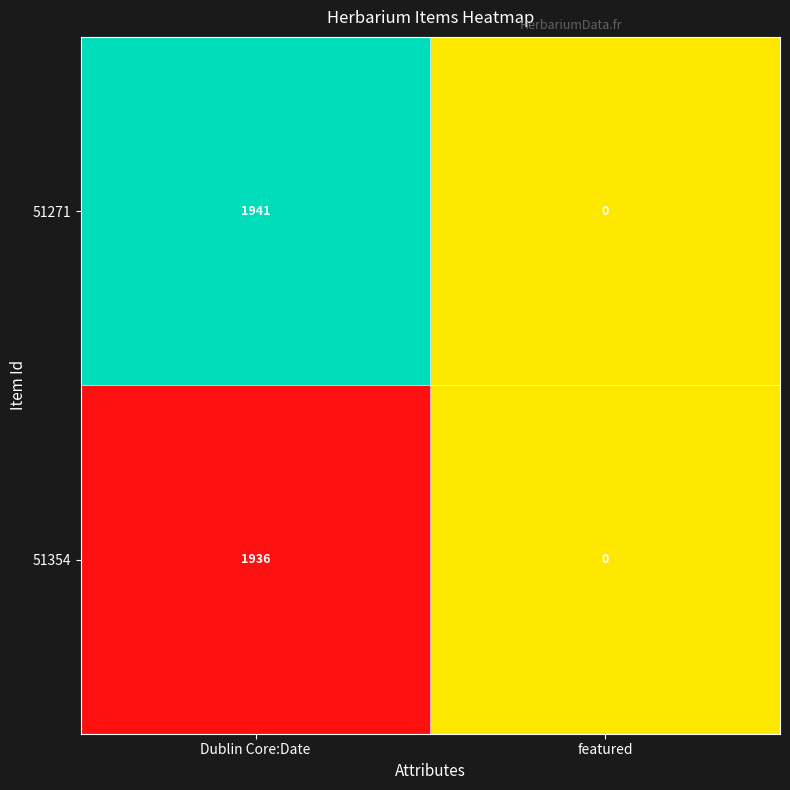

What is the maximum value shown in the chart?

1941